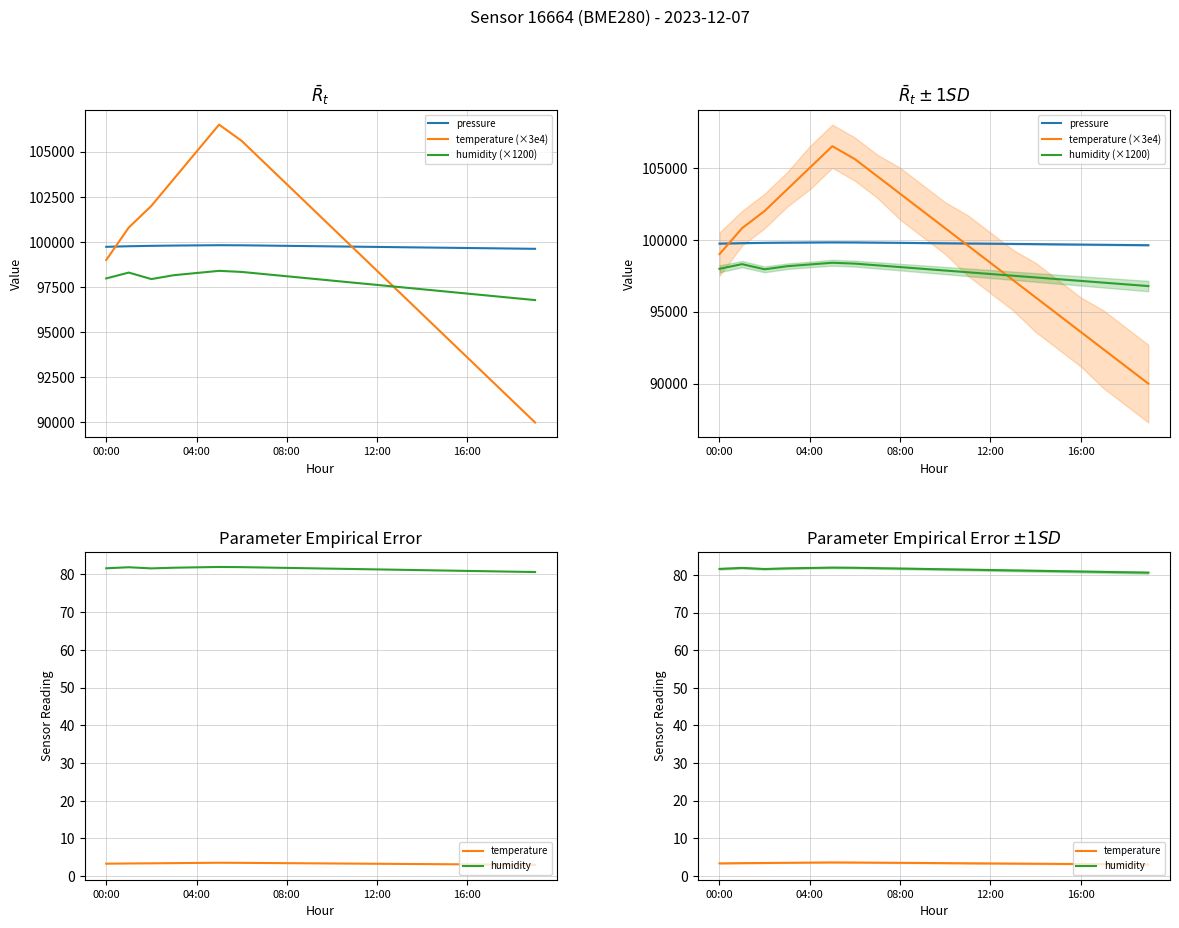

What is the difference between the highest and lowest values at 17?

99646.9